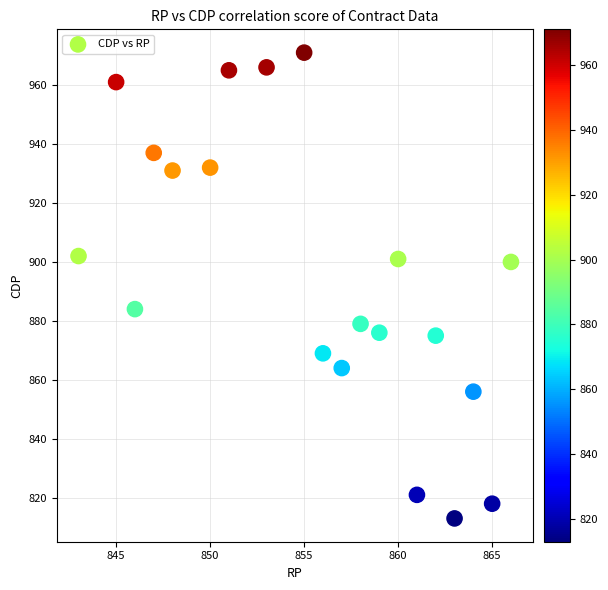

What is the range of X values (max minus min)?

23